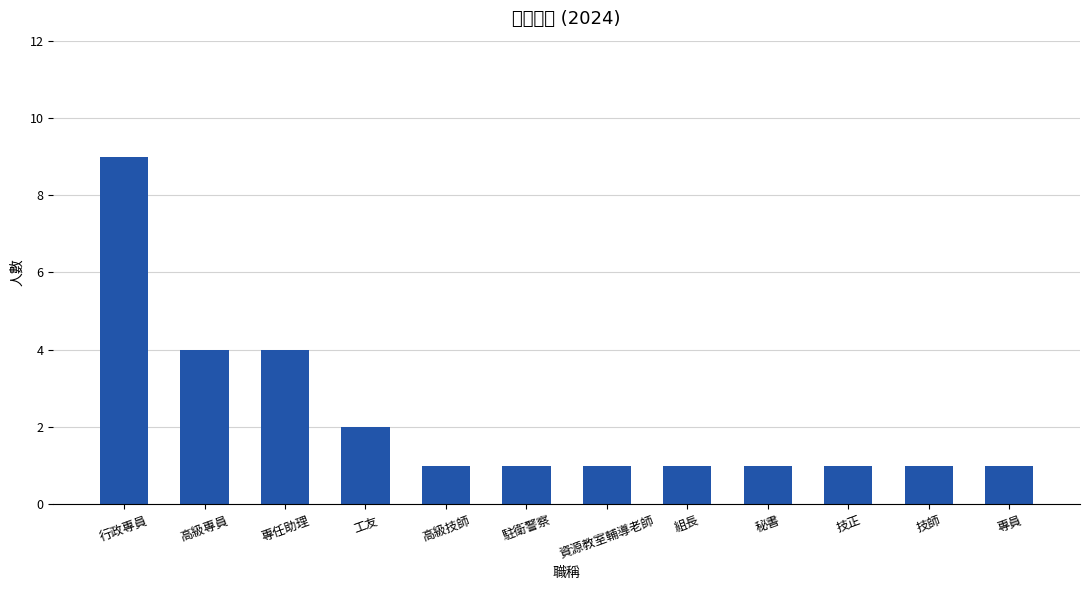

Count the values in the range 1 to 4.

11